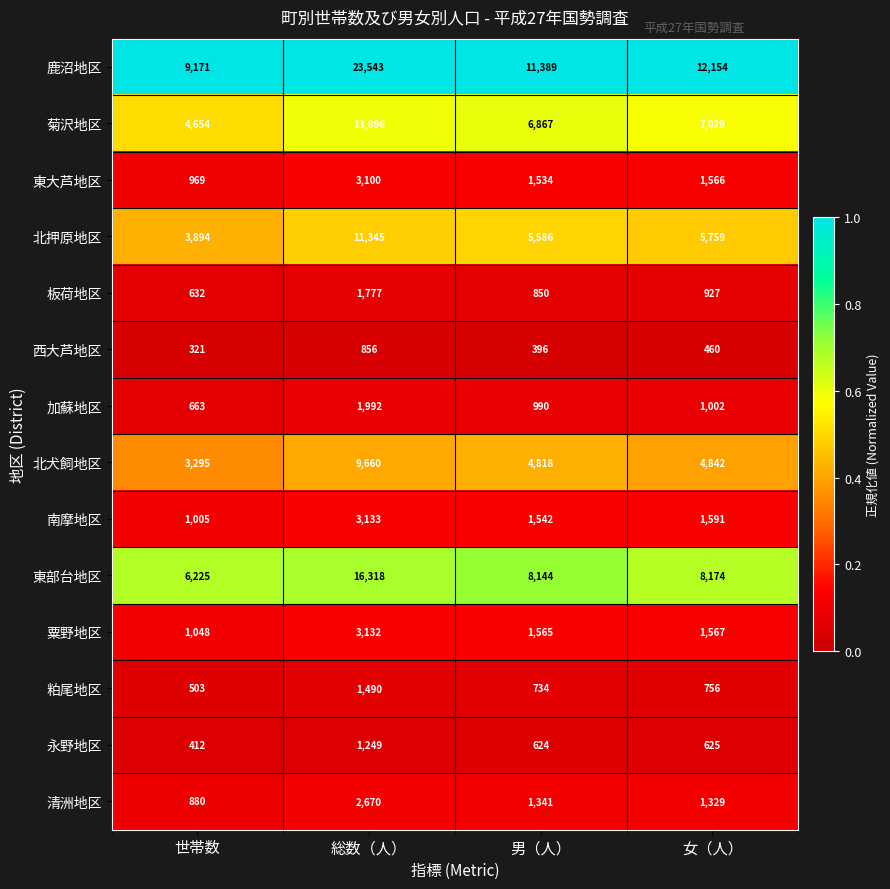

Count the number of categories in the chart.

4